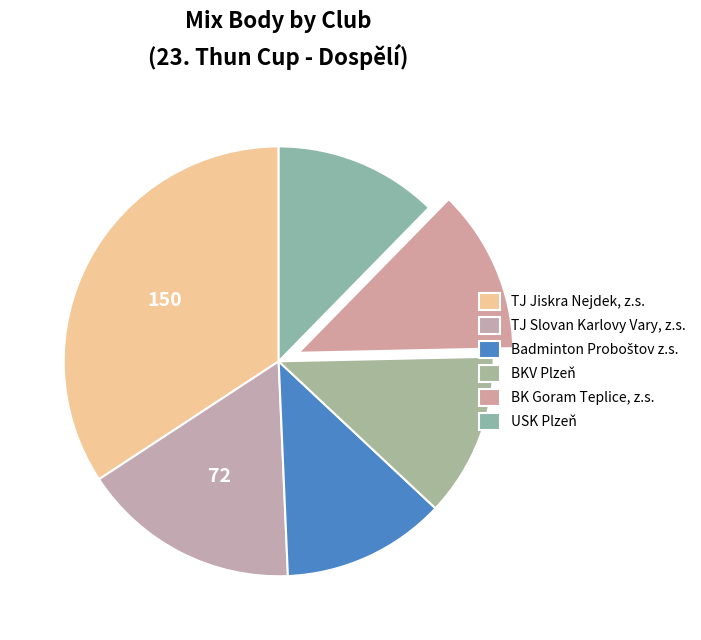

How many slices are in this pie chart?

6